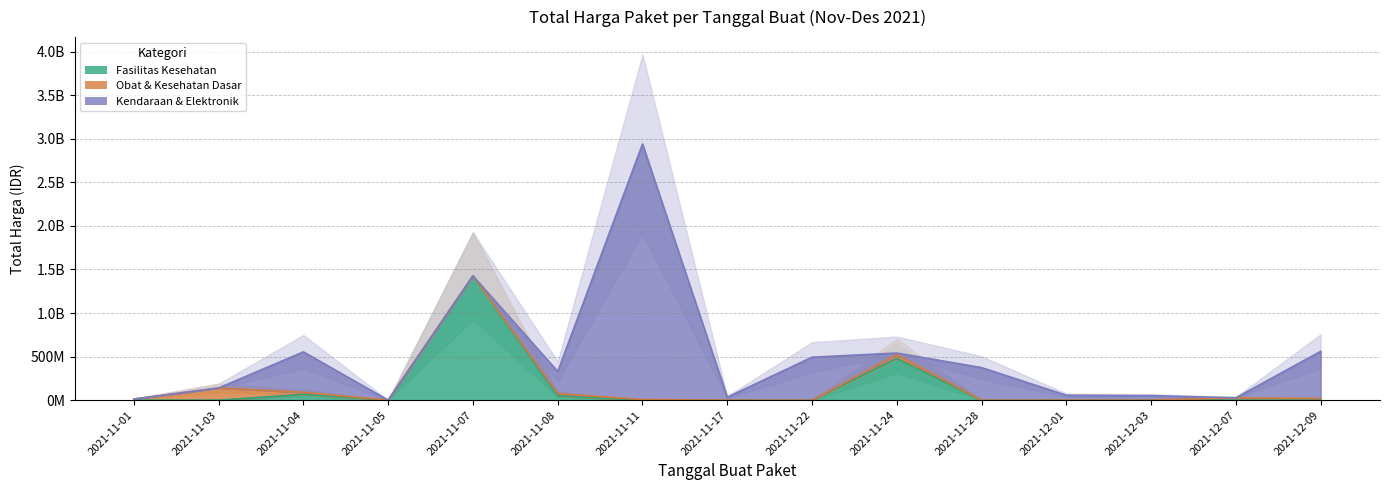

How many times do Kendaraan & Elektronik and Obat & Kesehatan Dasar cross each other?

5